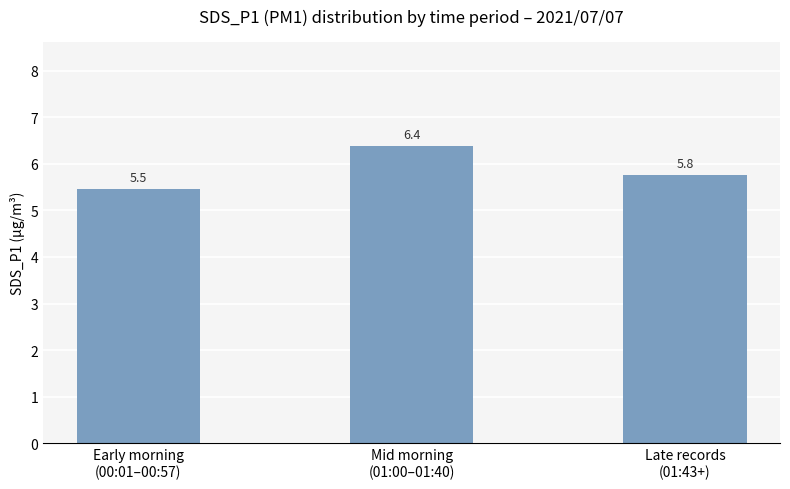

What is the greatest value displayed?

6.4